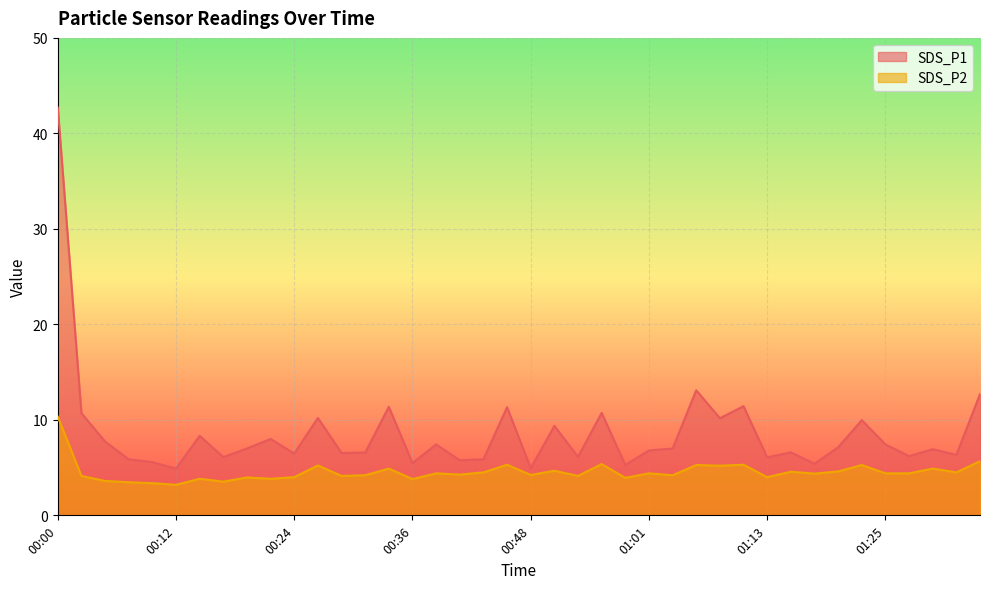

Between 00:56 and 00:34, which is larger?

00:34